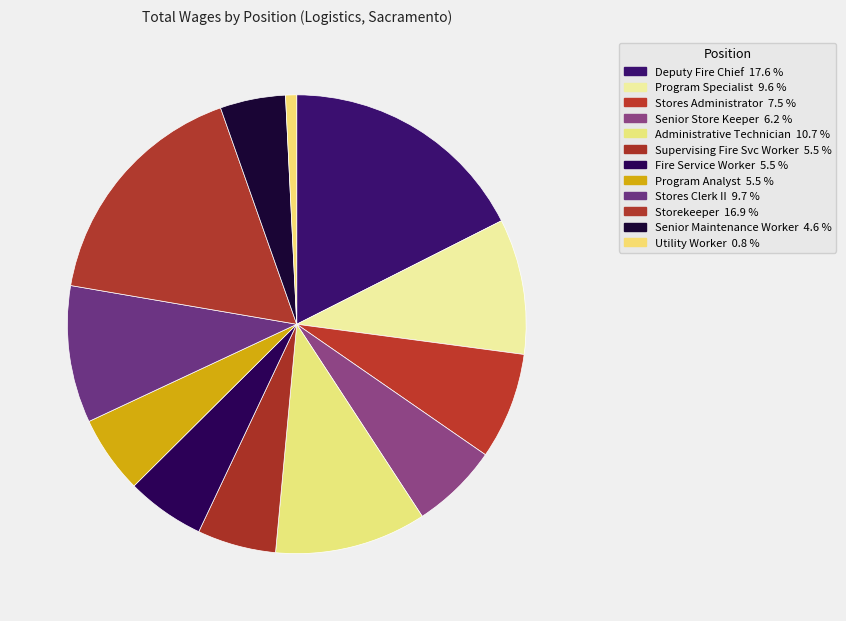

Rank the categories by value from lowest to highest.

Utility Worker, Senior Maintenance Worker, Program Analyst, Fire Service Worker, Supervising Fire Svc Worker, Senior Store Keeper, Stores Administrator, Program Specialist, Stores Clerk II, Administrative Technician, Storekeeper, Deputy Fire Chief